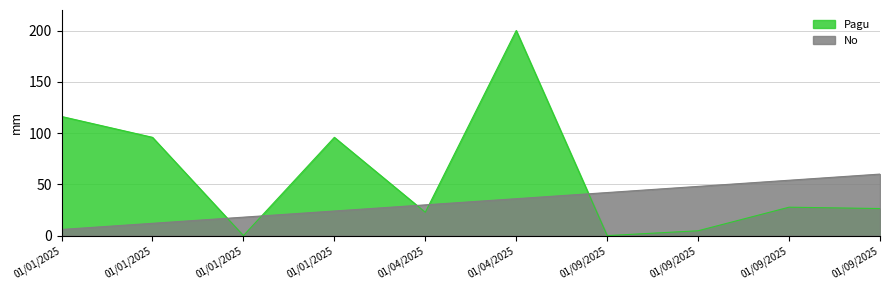

At which category is the sum across all series the highest?

01/04/2025